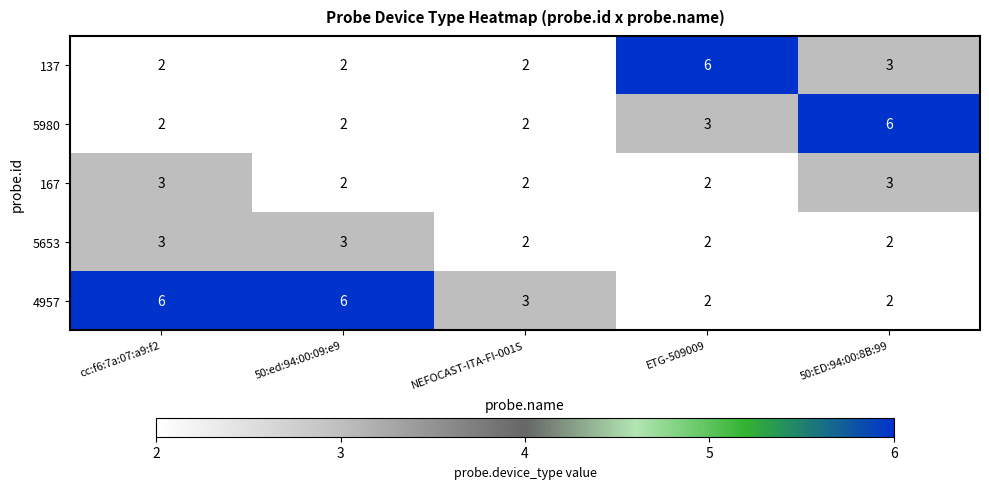

What is the total value across all series at cc:f6:7a:07:a9:f2?

16